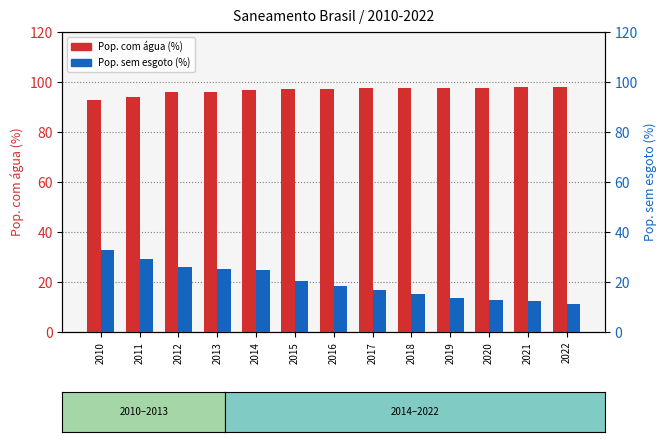

What is the sum of the Pop. com agua (%) values at 2016 and 2010?

190.2